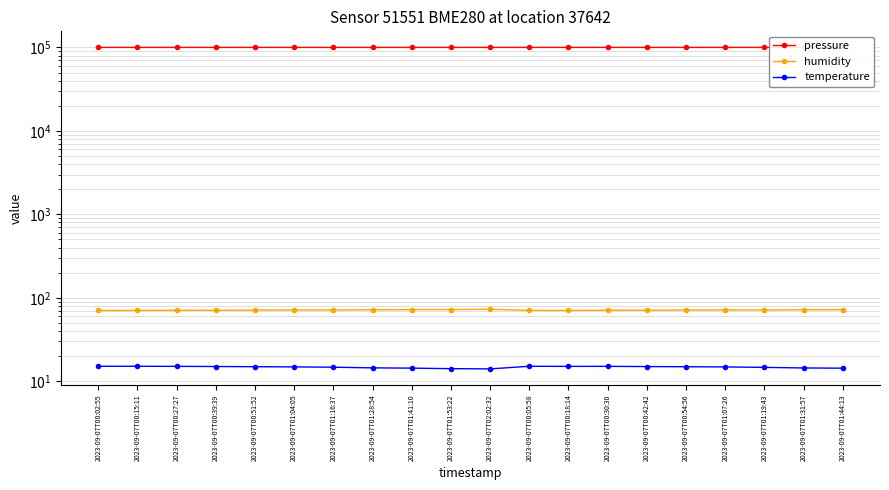

True or false: temperature and pressure intersect in this chart.

False